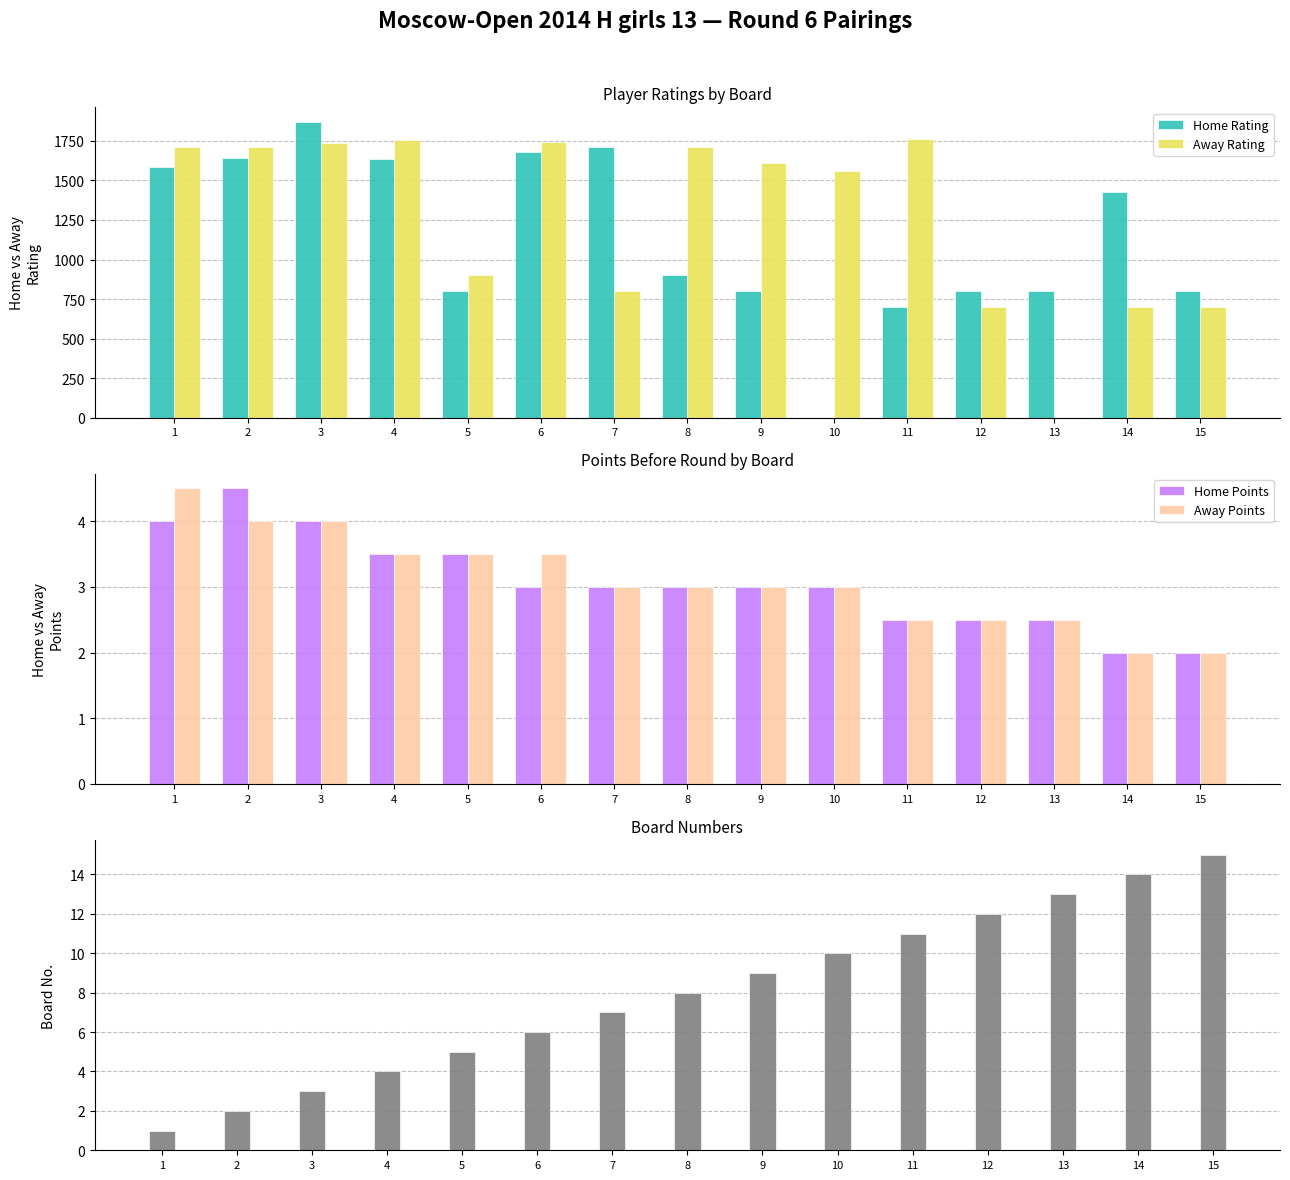

What is the average value of the Away Points series?

3.1